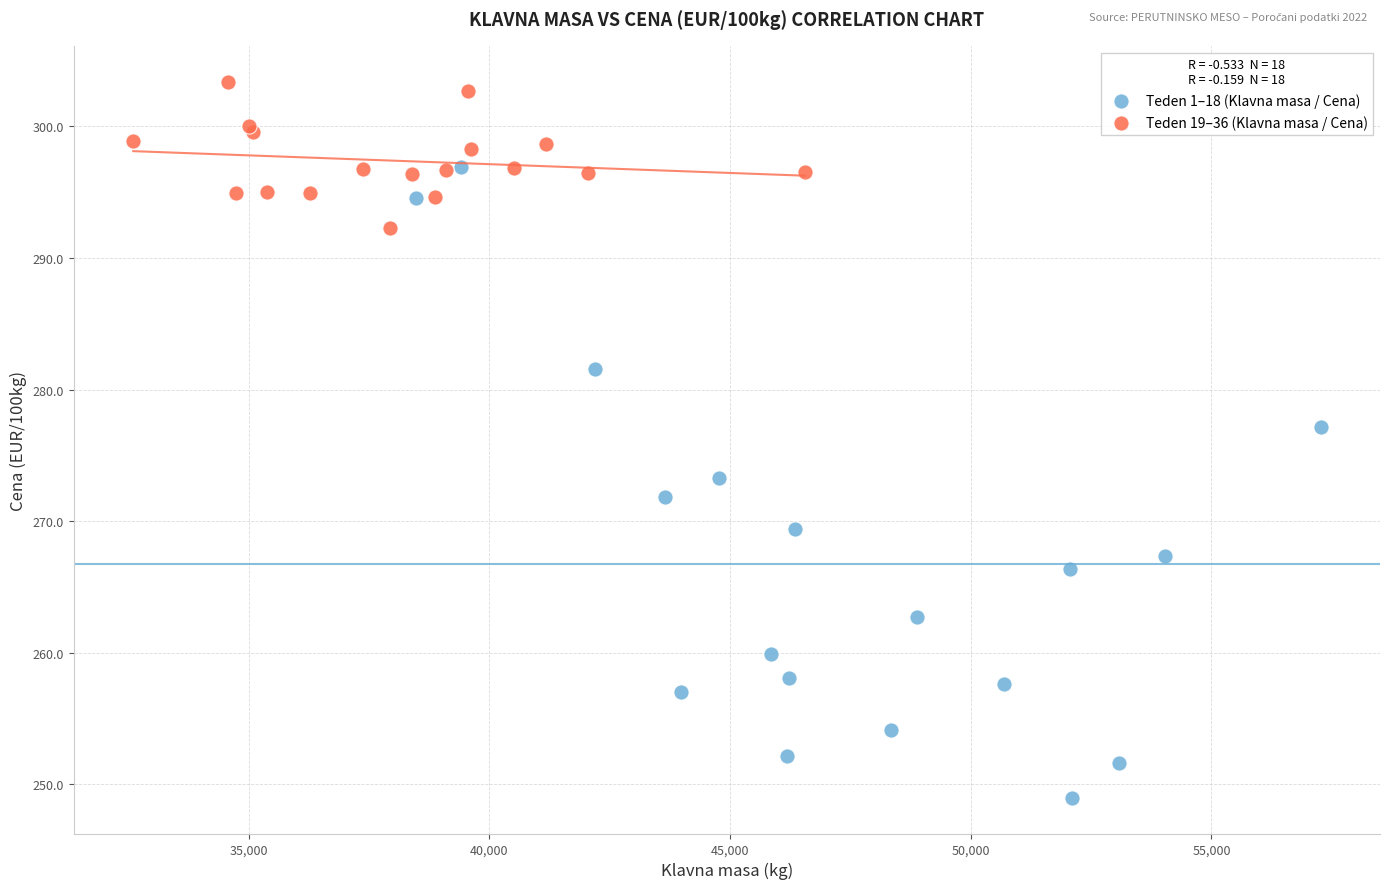

Which series has the widest spread of Y values?

Teden 1–18 (Klavna masa / Cena)